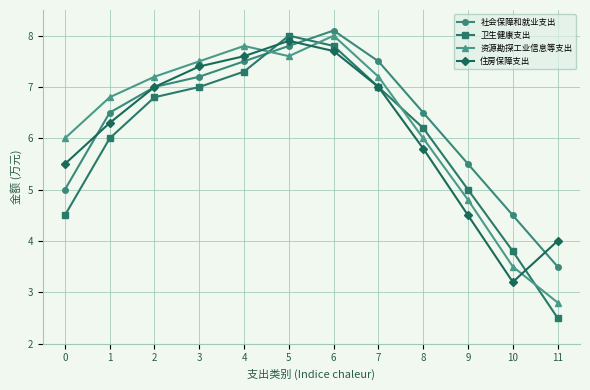

List the series in order of their overall mean, highest first.

社会保障和就业支出, 资源勘探工业信息等支出, 住房保障支出, 卫生健康支出